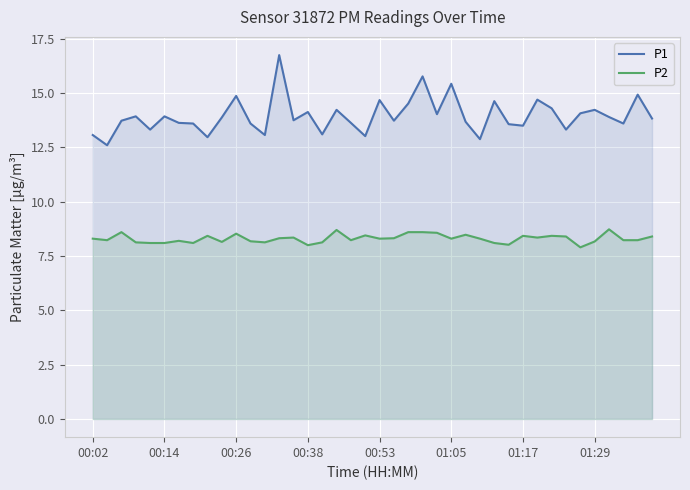

True or false: P2 and P1 intersect in this chart.

False